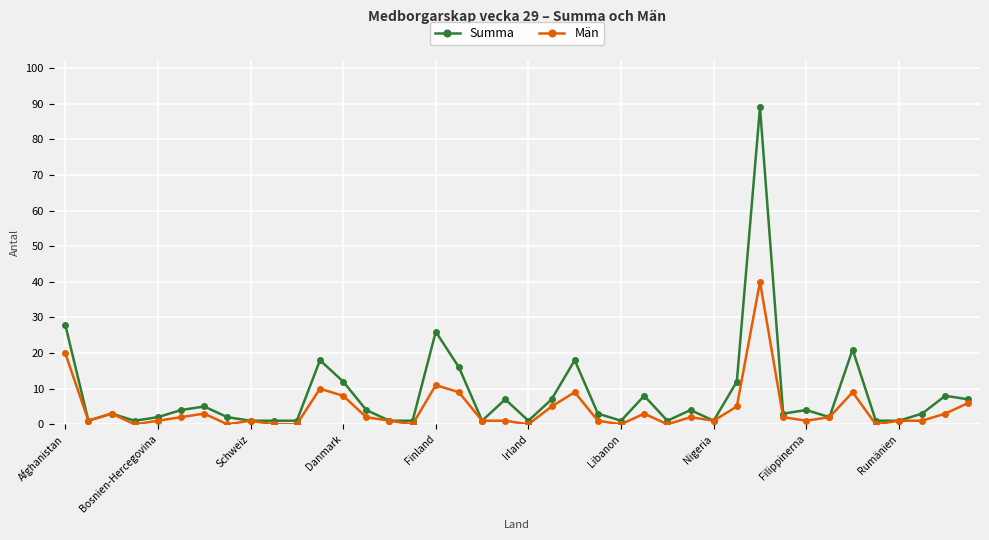

What is the highest value of the Män series?

40